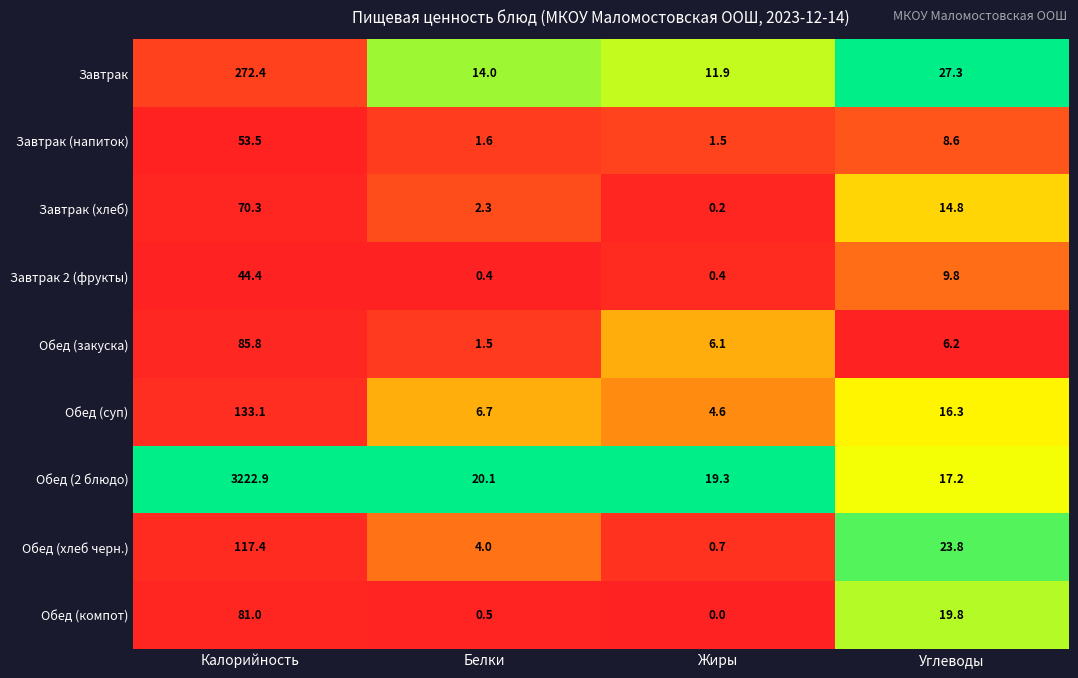

What is the sum of the Обед (суп) values at Жиры and Калорийность?

137.7